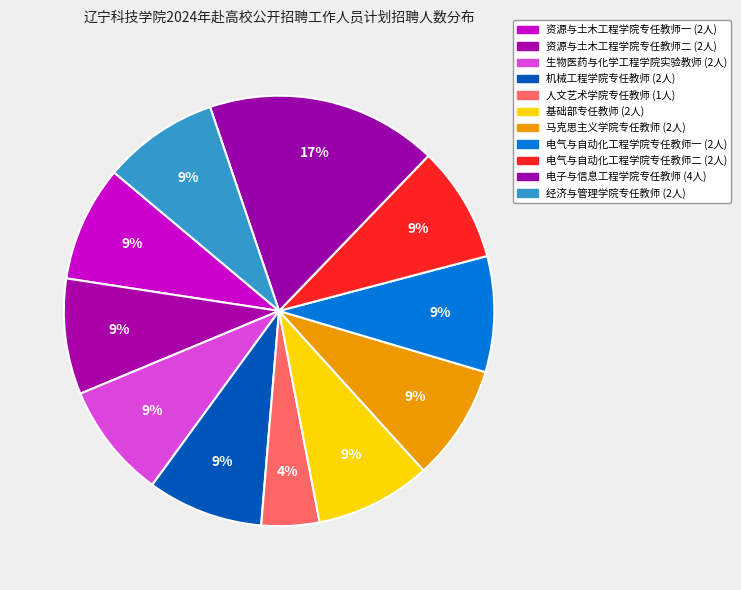

Do 电气与自动化工程学院专任教师一 and 人文艺术学院专任教师 together represent more than half of the pie?

No